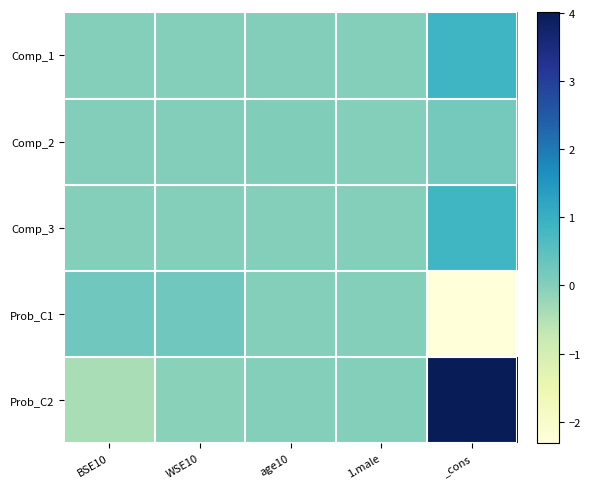

At which category is the sum across all series the highest?

_cons